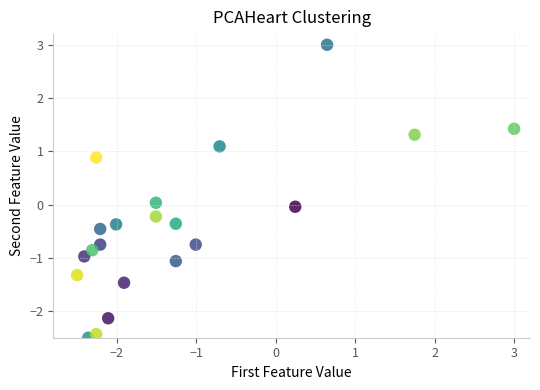

What is the range of X values (max minus min)?

5.5